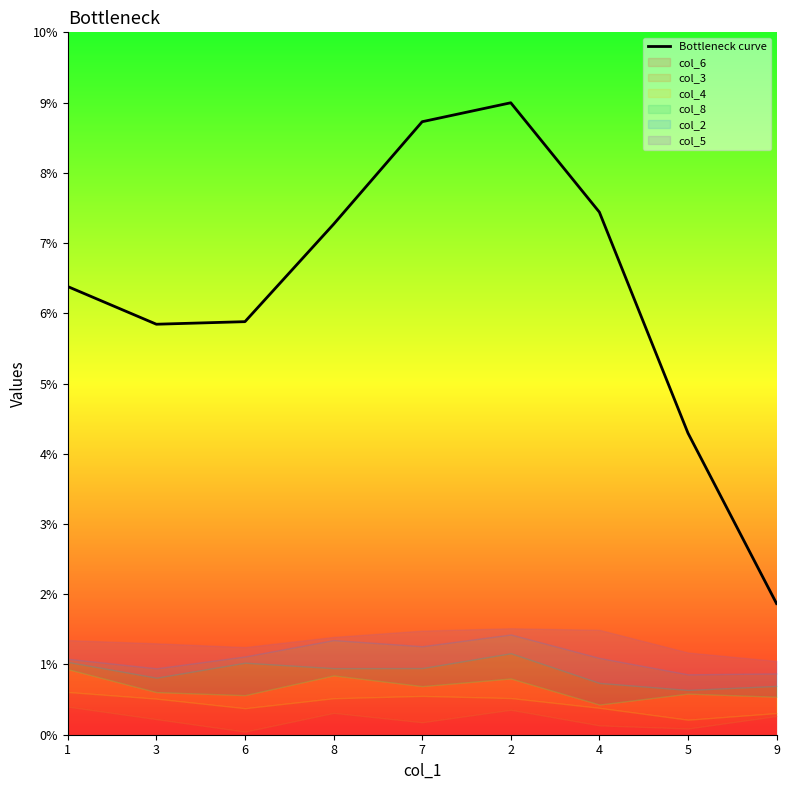

Which has a higher value, 6 or 3?

6